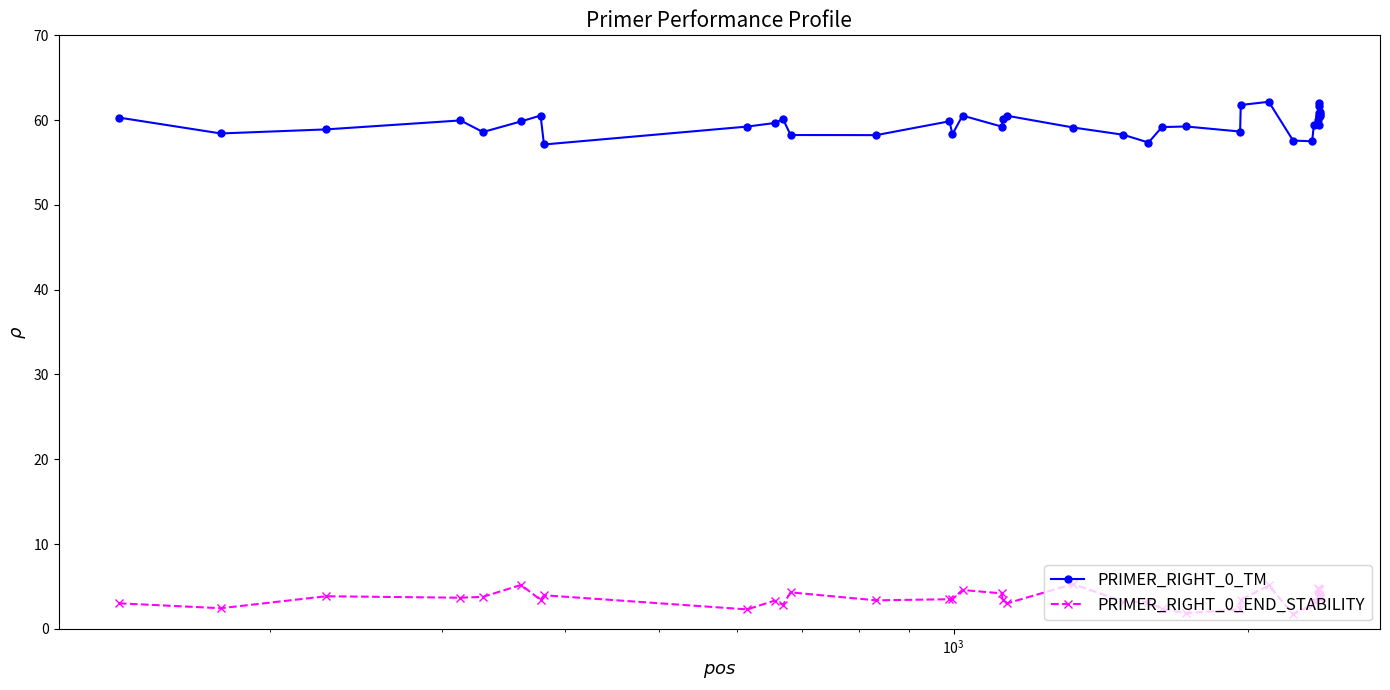

What is the value of the PRIMER_RIGHT_0_TM point at the 8th from the left?

57.1